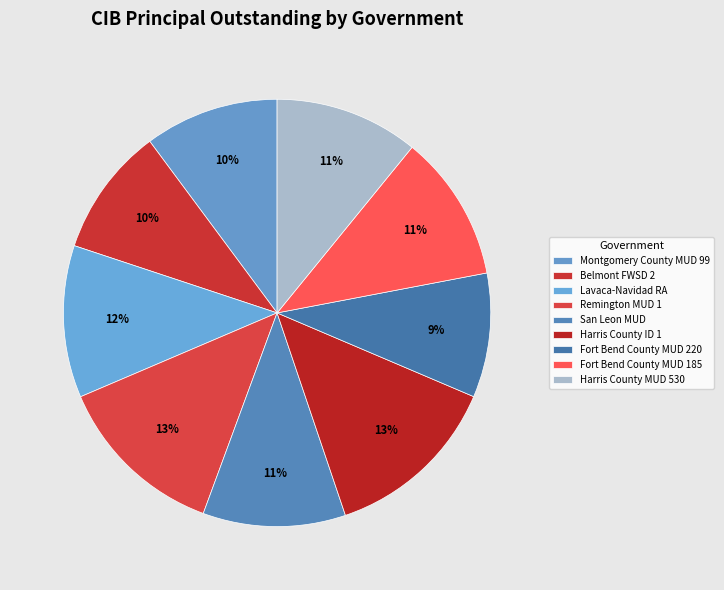

Is there a majority slice in this chart?

No